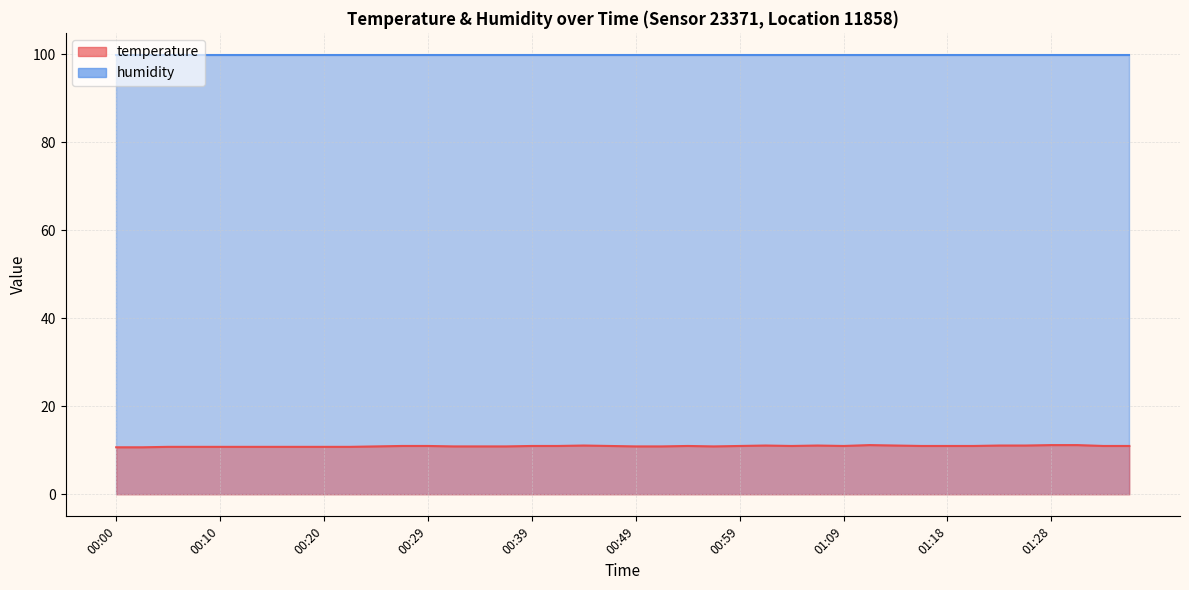

What is the label of the 20th point from the right?

00:49